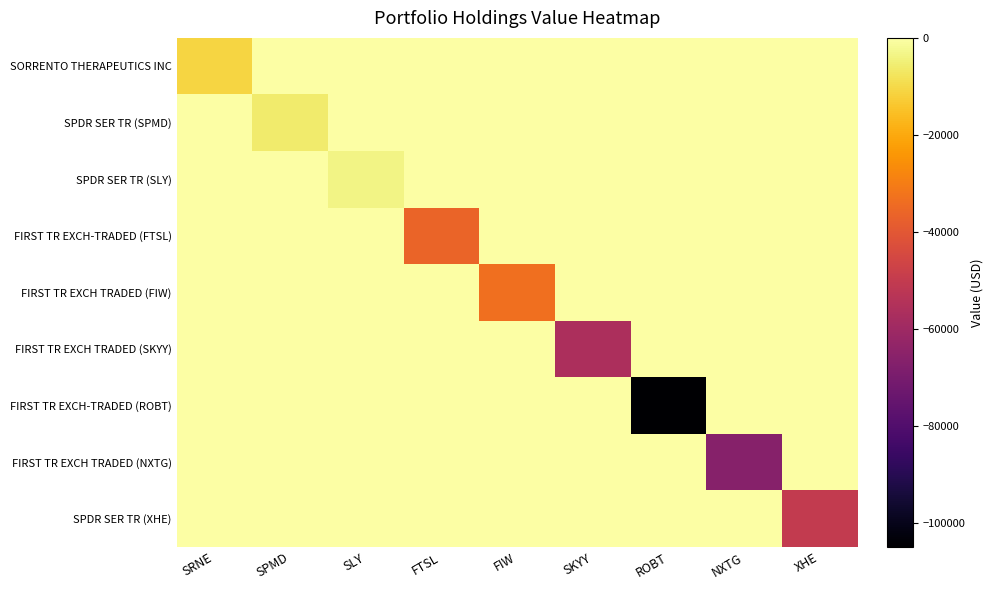

Reading left to right, extract all data points from this chart.

SORRENTO THERAPEUTICS INC: SRNE=-11023	SPMD=0	SLY=0	FTSL=0	FIW=0	SKYY=0	ROBT=0	NXTG=0	XHE=0
SPDR SER TR (SPMD): SRNE=0	SPMD=-5830	SLY=0	FTSL=0	FIW=0	SKYY=0	ROBT=0	NXTG=0	XHE=0
SPDR SER TR (SLY): SRNE=0	SPMD=0	SLY=-3391	FTSL=0	FIW=0	SKYY=0	ROBT=0	NXTG=0	XHE=0
FIRST TR EXCH-TRADED (FTSL): SRNE=0	SPMD=0	SLY=0	FTSL=-36218	FIW=0	SKYY=0	ROBT=0	NXTG=0	XHE=0
FIRST TR EXCH TRADED (FIW): SRNE=0	SPMD=0	SLY=0	FTSL=0	FIW=-33466	SKYY=0	ROBT=0	NXTG=0	XHE=0
FIRST TR EXCH TRADED (SKYY): SRNE=0	SPMD=0	SLY=0	FTSL=0	FIW=0	SKYY=-56301	ROBT=0	NXTG=0	XHE=0
FIRST TR EXCH-TRADED (ROBT): SRNE=0	SPMD=0	SLY=0	FTSL=0	FIW=0	SKYY=0	ROBT=-104941	NXTG=0	XHE=0
FIRST TR EXCH TRADED (NXTG): SRNE=0	SPMD=0	SLY=0	FTSL=0	FIW=0	SKYY=0	ROBT=0	NXTG=-66071	XHE=0
SPDR SER TR (XHE): SRNE=0	SPMD=0	SLY=0	FTSL=0	FIW=0	SKYY=0	ROBT=0	NXTG=0	XHE=-50115